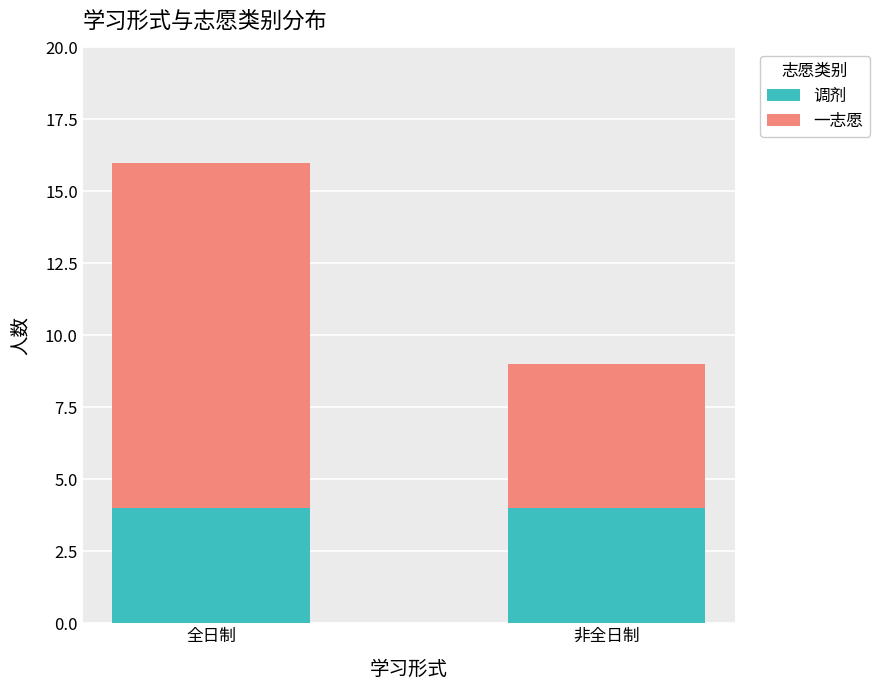

The value of 调剂 at 非全日制 is 4. True or false?

True